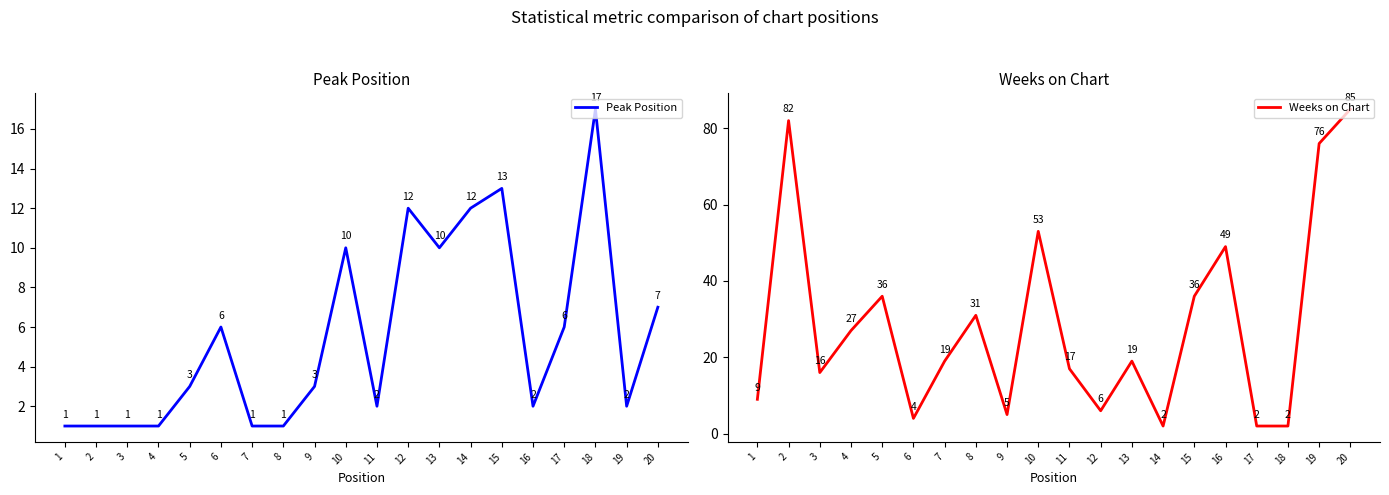

In Weeks on Chart, how many points are higher than both neighbors (excluding endpoints)?

6